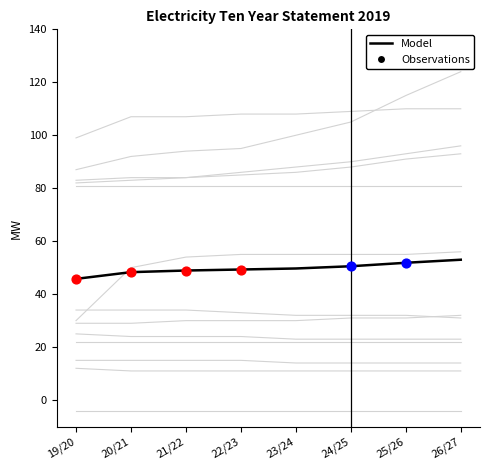

Between 22/23 and 25/26, which is larger?

25/26